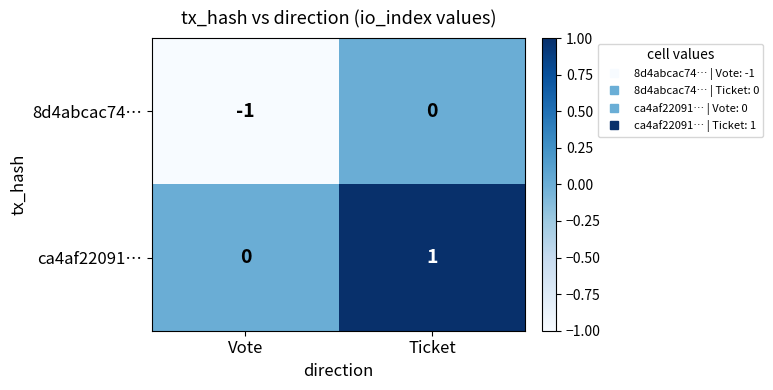

At Vote, list the series in order from smallest to largest.

8d4abcac74…, ca4af22091…